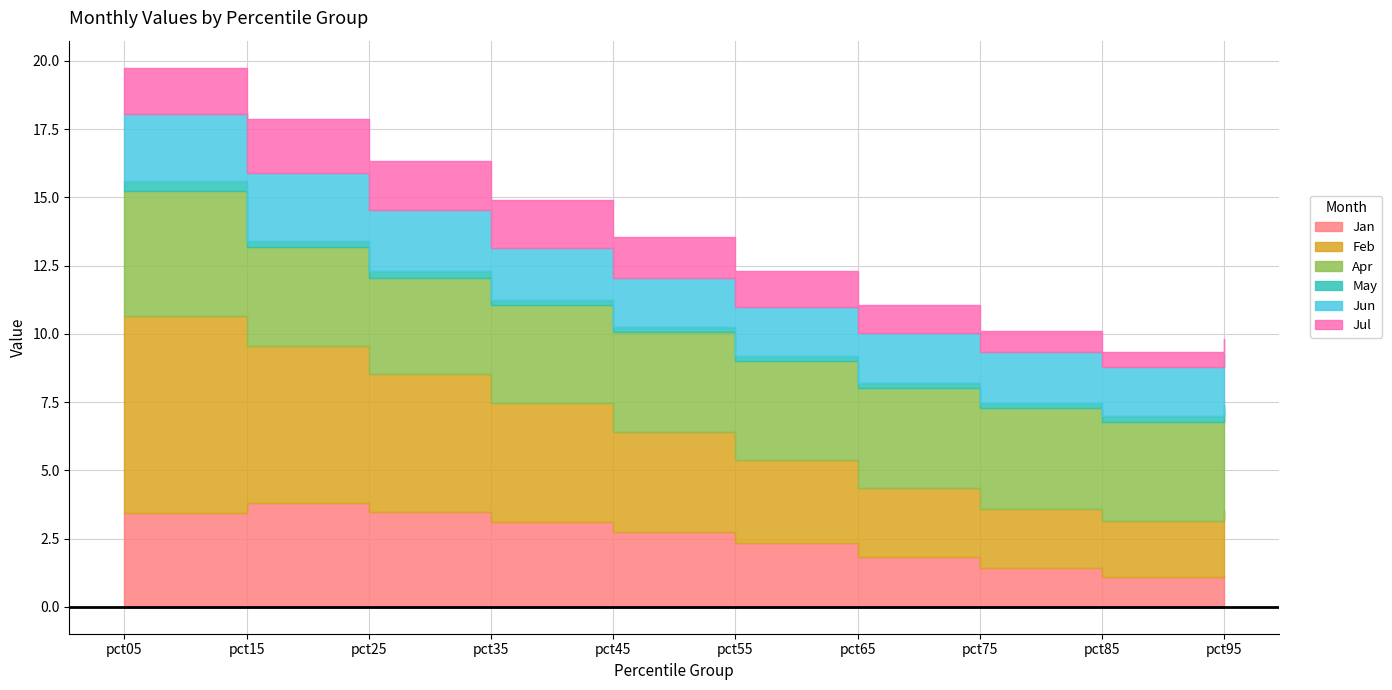

Reading left to right, what are all the values shown in this chart?

Jan: 3.4	3.8	3.5	3.1	2.8	2.3	1.8	1.4	1.1	1.1
Feb: 7.2	5.8	5.1	4.4	3.7	3.0	2.5	2.2	2.1	2.4
Apr: 4.6	3.6	3.5	3.6	3.6	3.7	3.7	3.7	3.6	3.6
May: 0.4	0.2	0.2	0.2	0.2	0.2	0.2	0.2	0.2	0.2
Jun: 2.5	2.5	2.2	1.9	1.8	1.8	1.8	1.9	1.8	1.9
Jul: 1.7	2.0	1.8	1.8	1.5	1.3	1.0	0.8	0.6	0.5